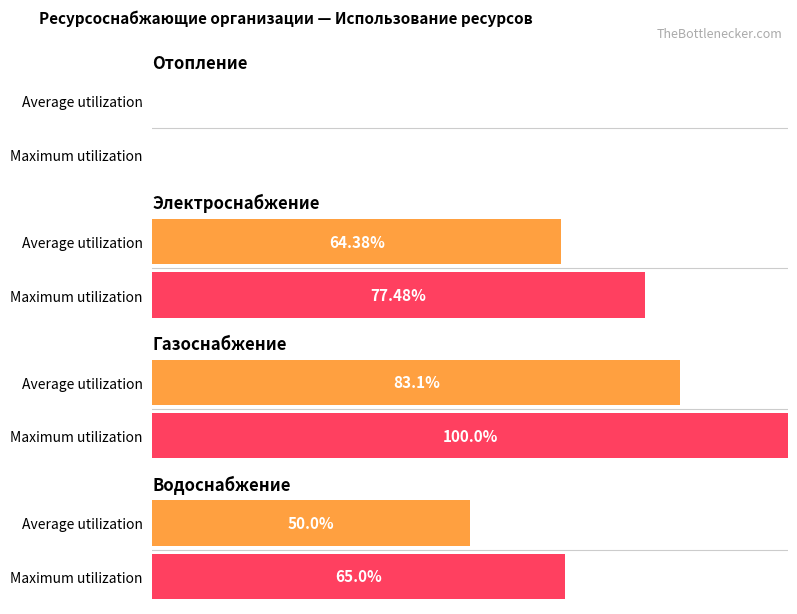

Are the bars grouped side by side (vs. stacked)?

Yes